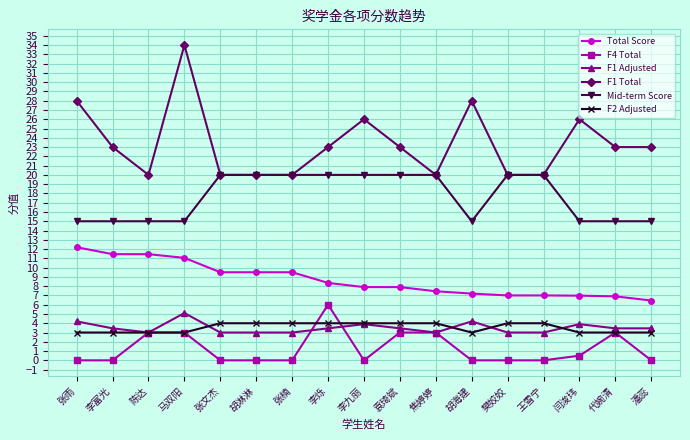

What is the label of the 12th point from the right?

胡淋淋